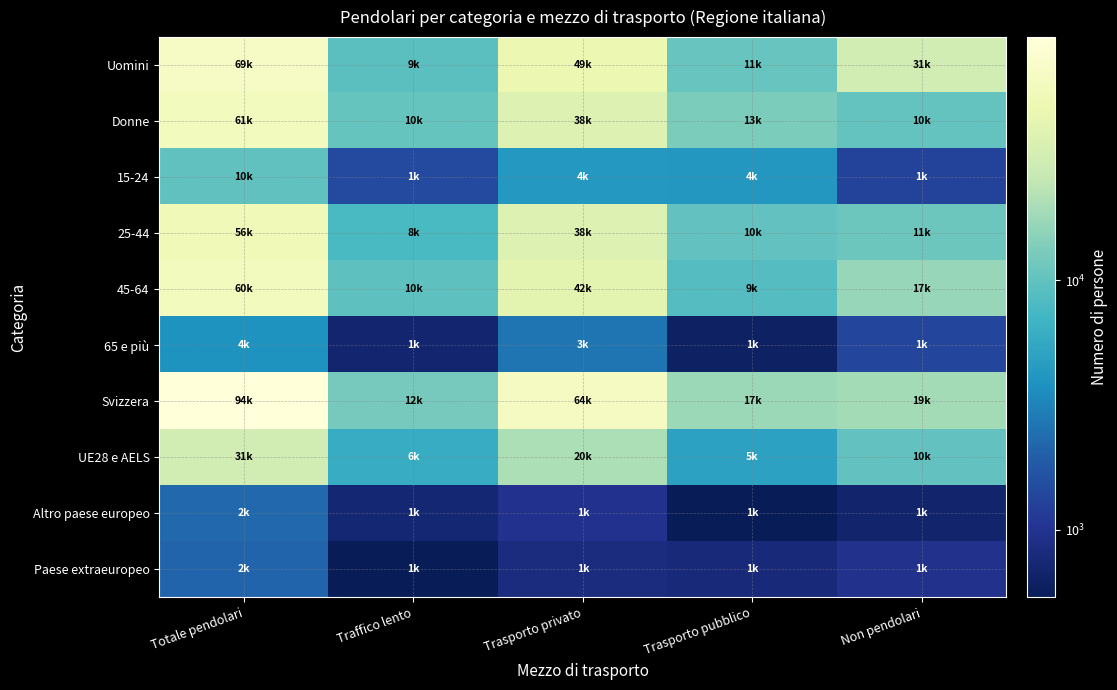

Which series has the largest total across all categories?

Svizzera